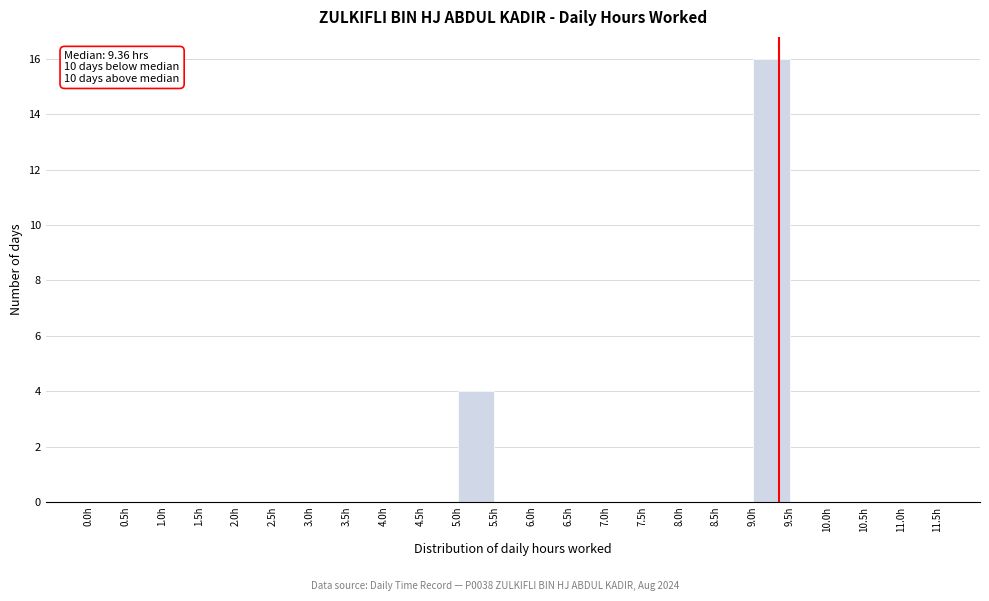

Which range on the x-axis has the tallest bar?

9.0 to 9.5